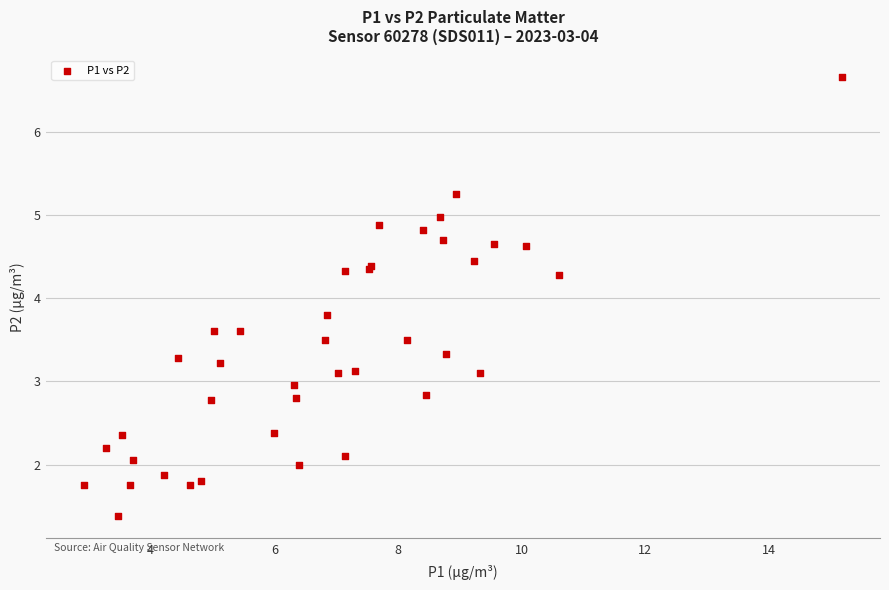

What Y value in the scatter plot is closest to 4?

3.8